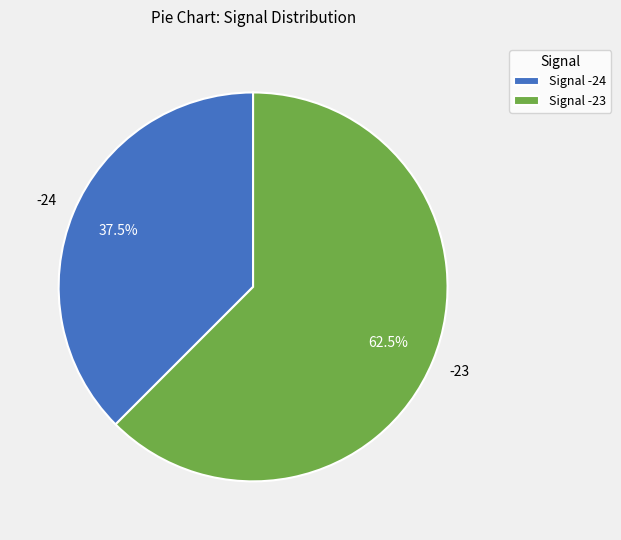

Rank the categories by value from lowest to highest.

Signal -24, Signal -23